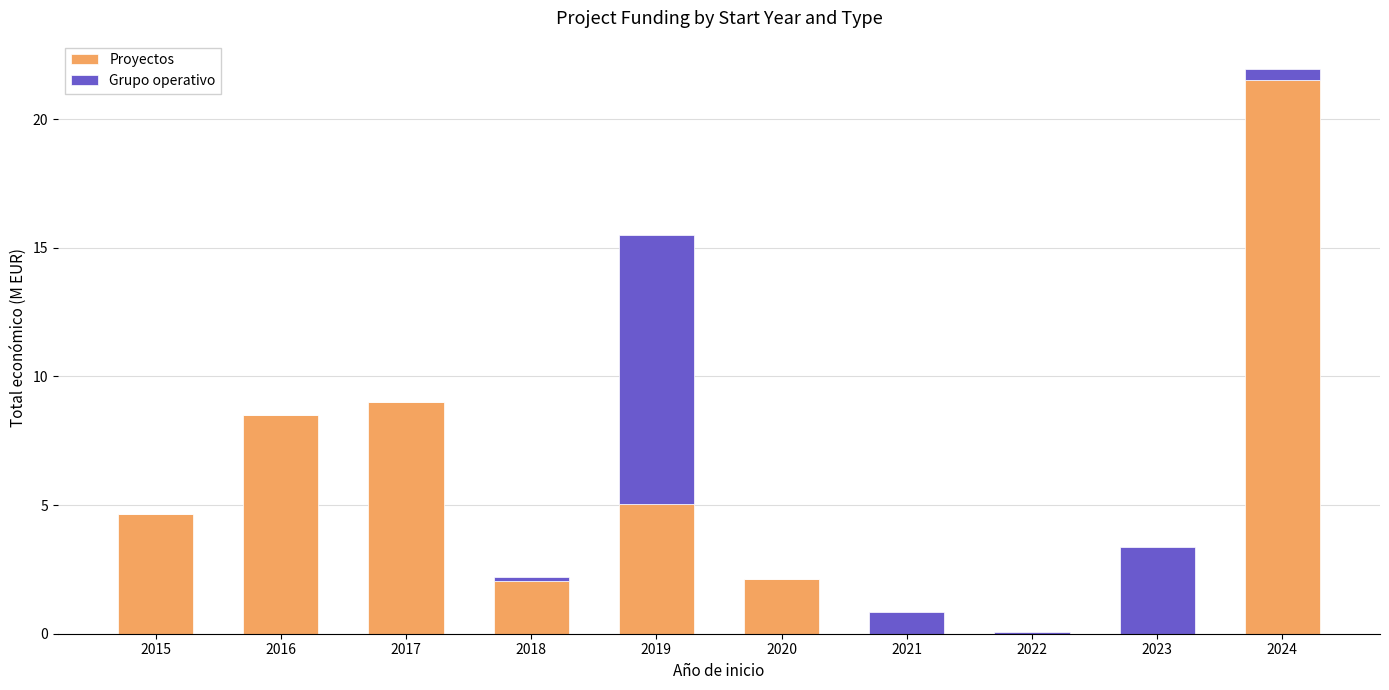

What is the total value across all series at 2021?

0.9